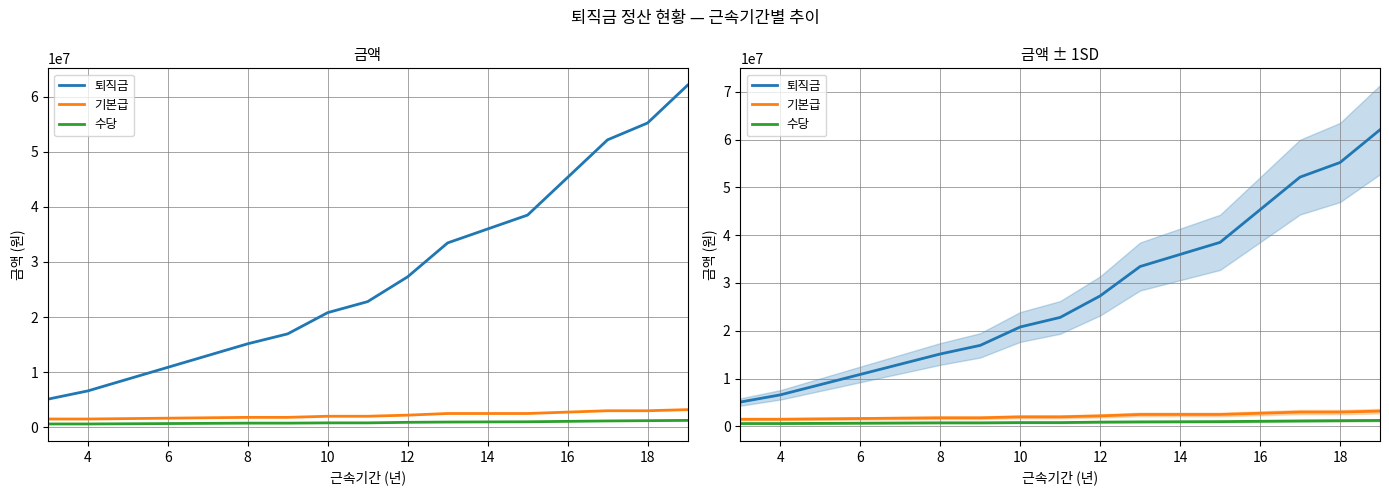

Rank the series at 10 from highest to lowest value.

퇴직금, 기본급, 수당